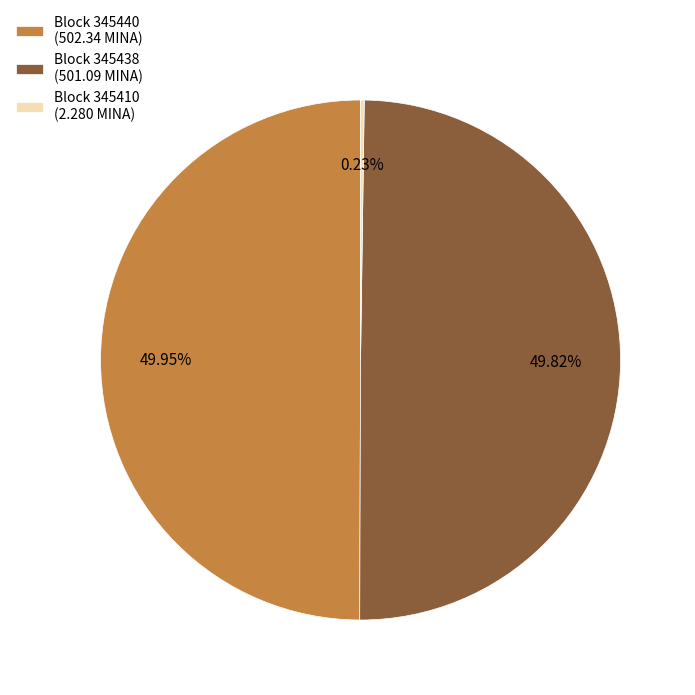

Approximately how many times larger is the value at Block 345438 (501.09 MINA) compared to Block 345440 (502.34 MINA)?

1.0